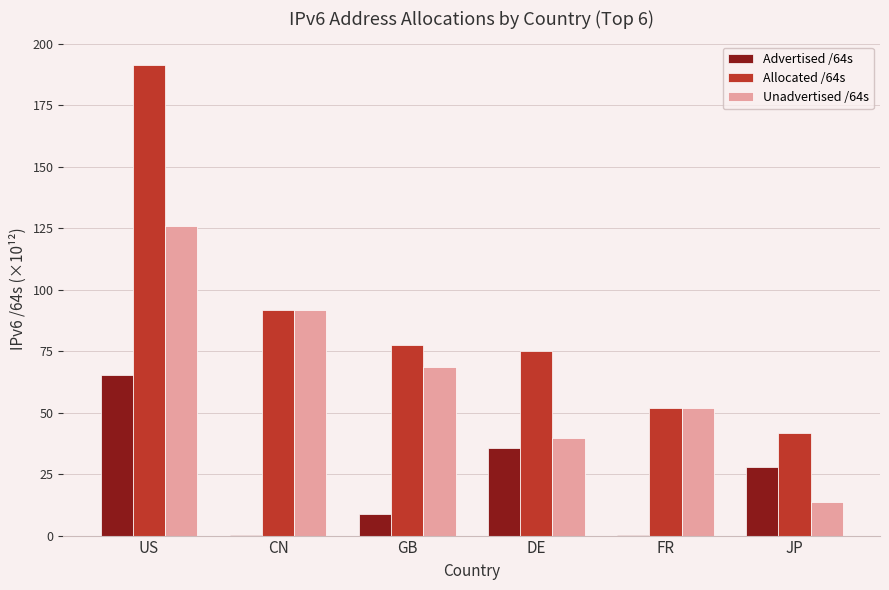

At which label does Unadvertised /64s first exceed 68?

US